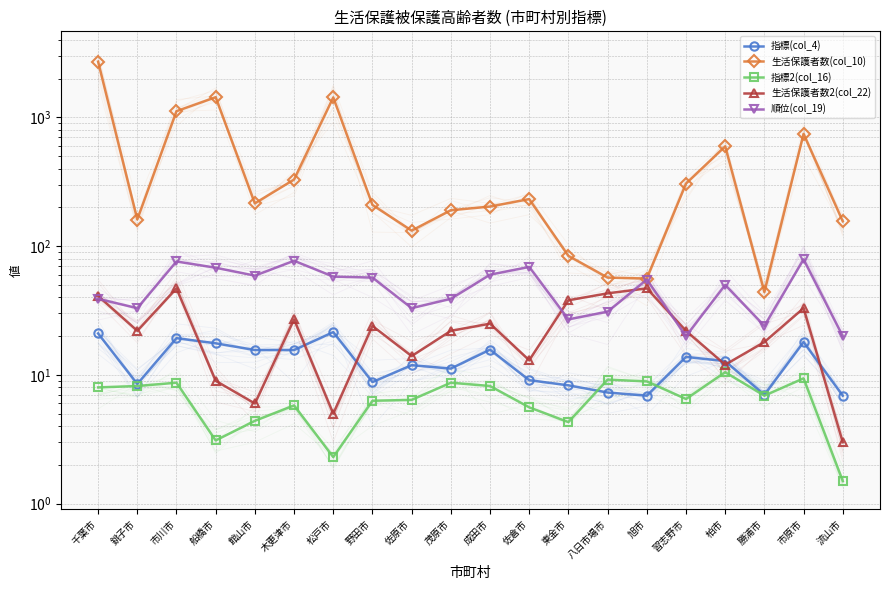

After their last crossing, which series has the higher values: 指標2(col_16) or 指標(col_4)?

指標(col_4)